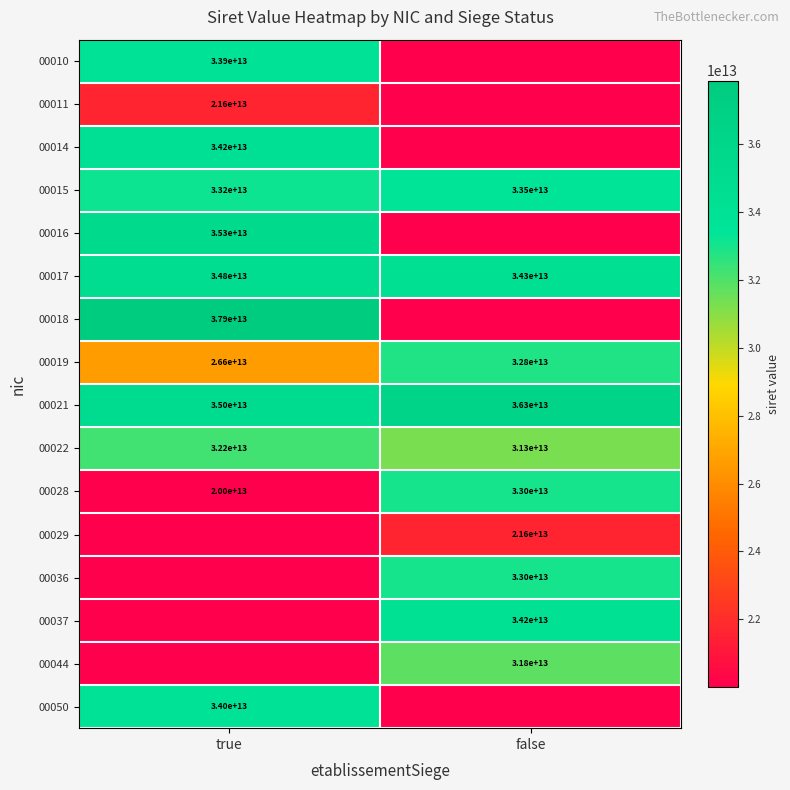

The 00029 series shows 29695099131707 at false. True or false?

False